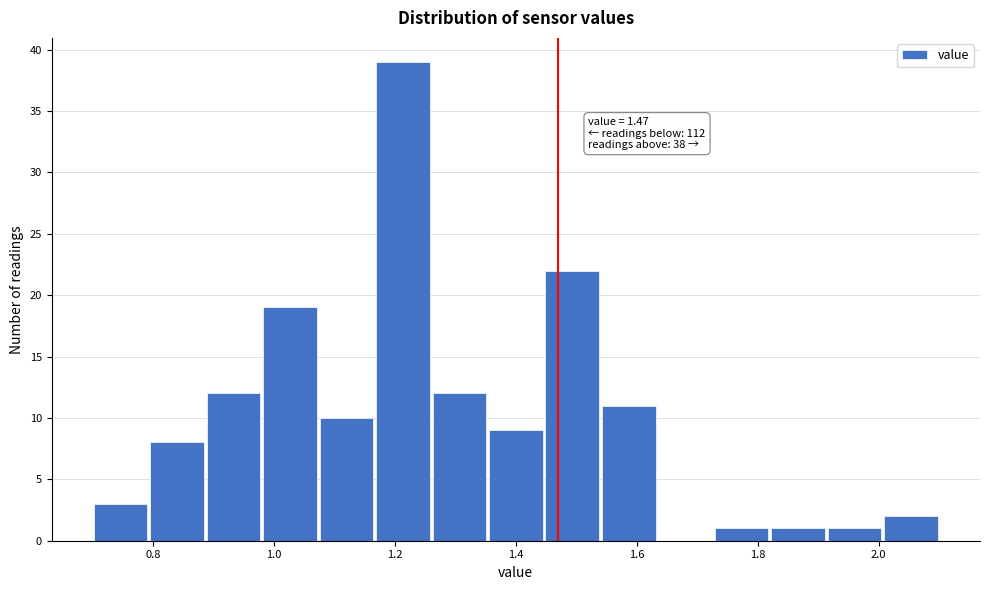

Over which range of the x-axis is the bar tallest?

1.16 to 1.26